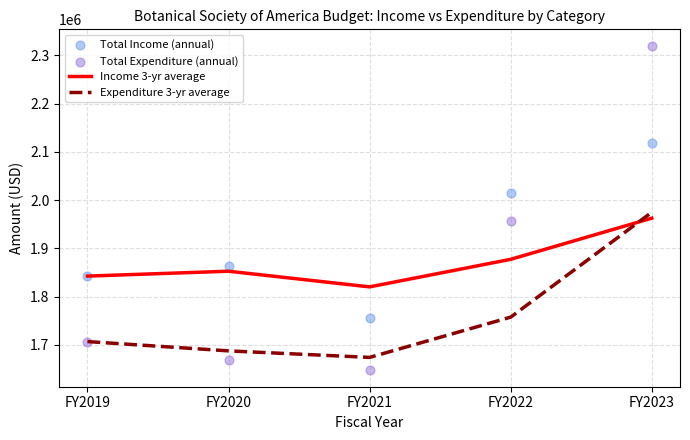

Which series has the widest spread of Y values?

Total Expenditure (annual)